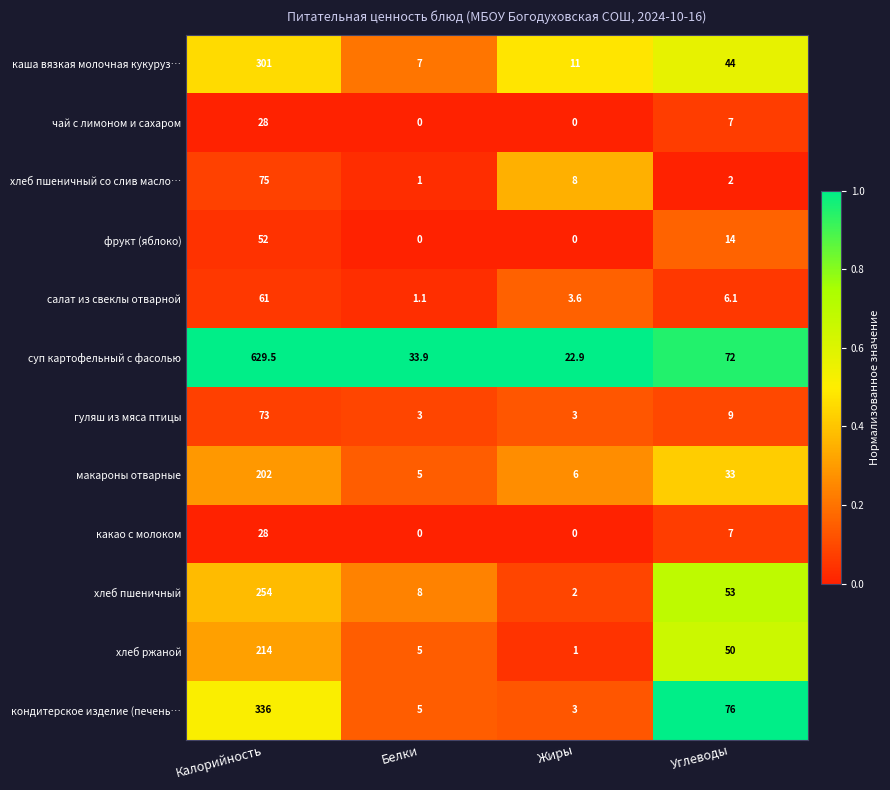

At which label is кондитерское изделие (печень… closest to 169?

Углеводы